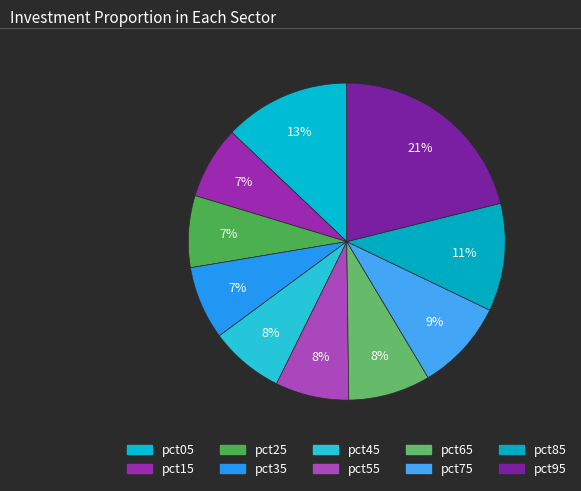

To the nearest percent, what is the difference between the pct35 and pct95 slice percentages?

14%